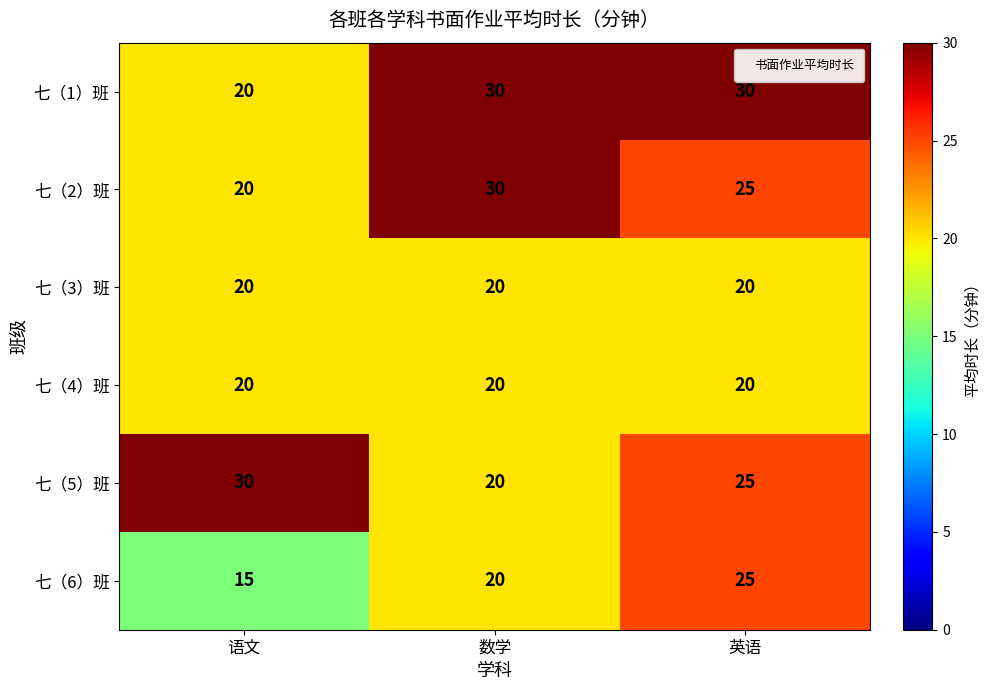

What is the highest value of the 七（1）班 series?

30